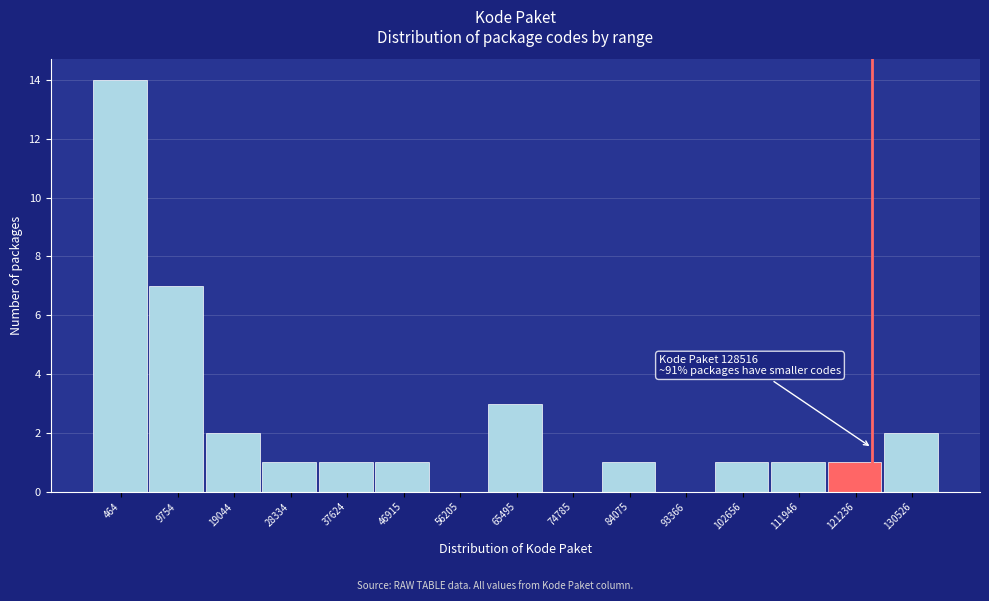

Reading right to left, what are all the values shown in this chart?

130526=2	121236=1	111946=1	102656=1	93366=0	84075=1	74785=0	65495=3	56205=0	46915=1	37624=1	28334=1	19044=2	9754=7	464=14